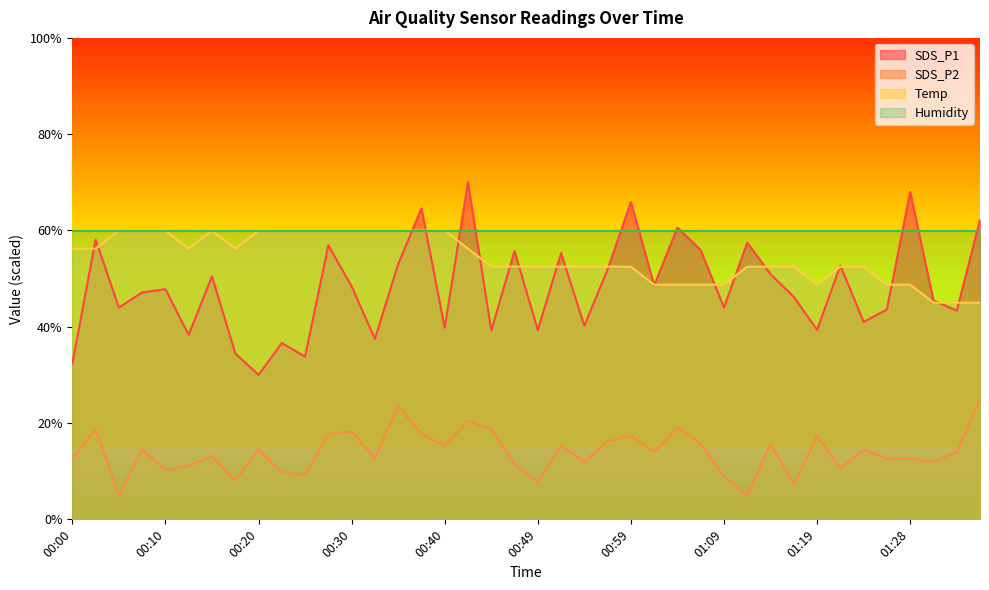

Where is the first local maximum for SDS_P1?

00:03